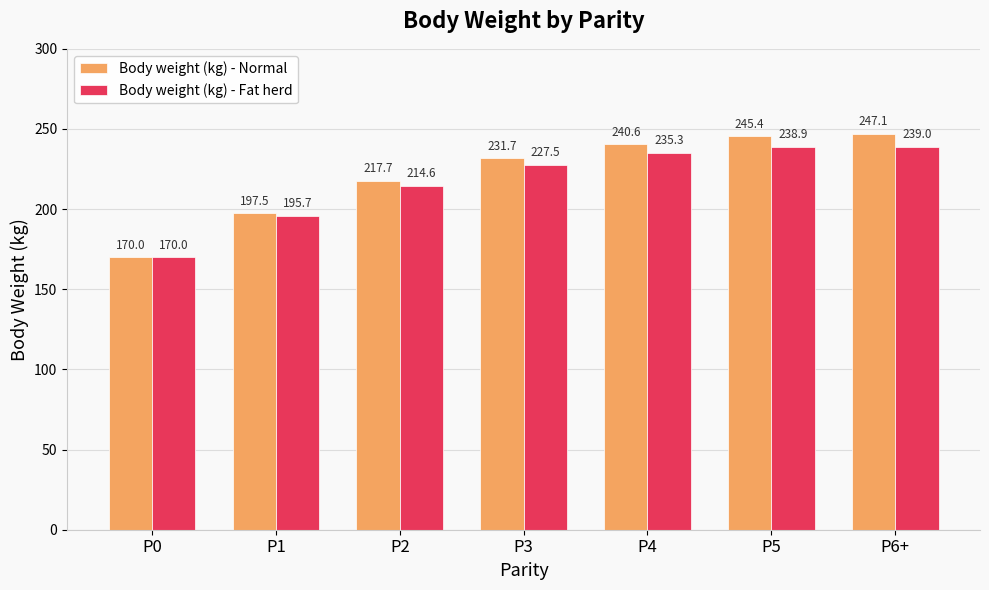

How many data points does each series have?

7